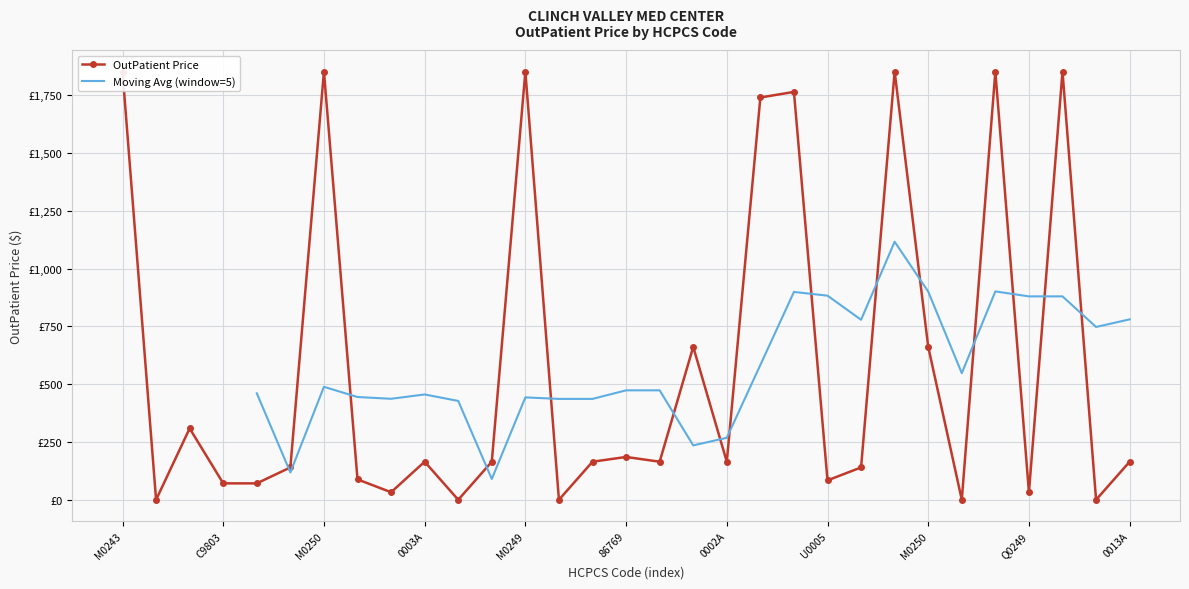

The value at M0243 is 1852.2. True or false?

True